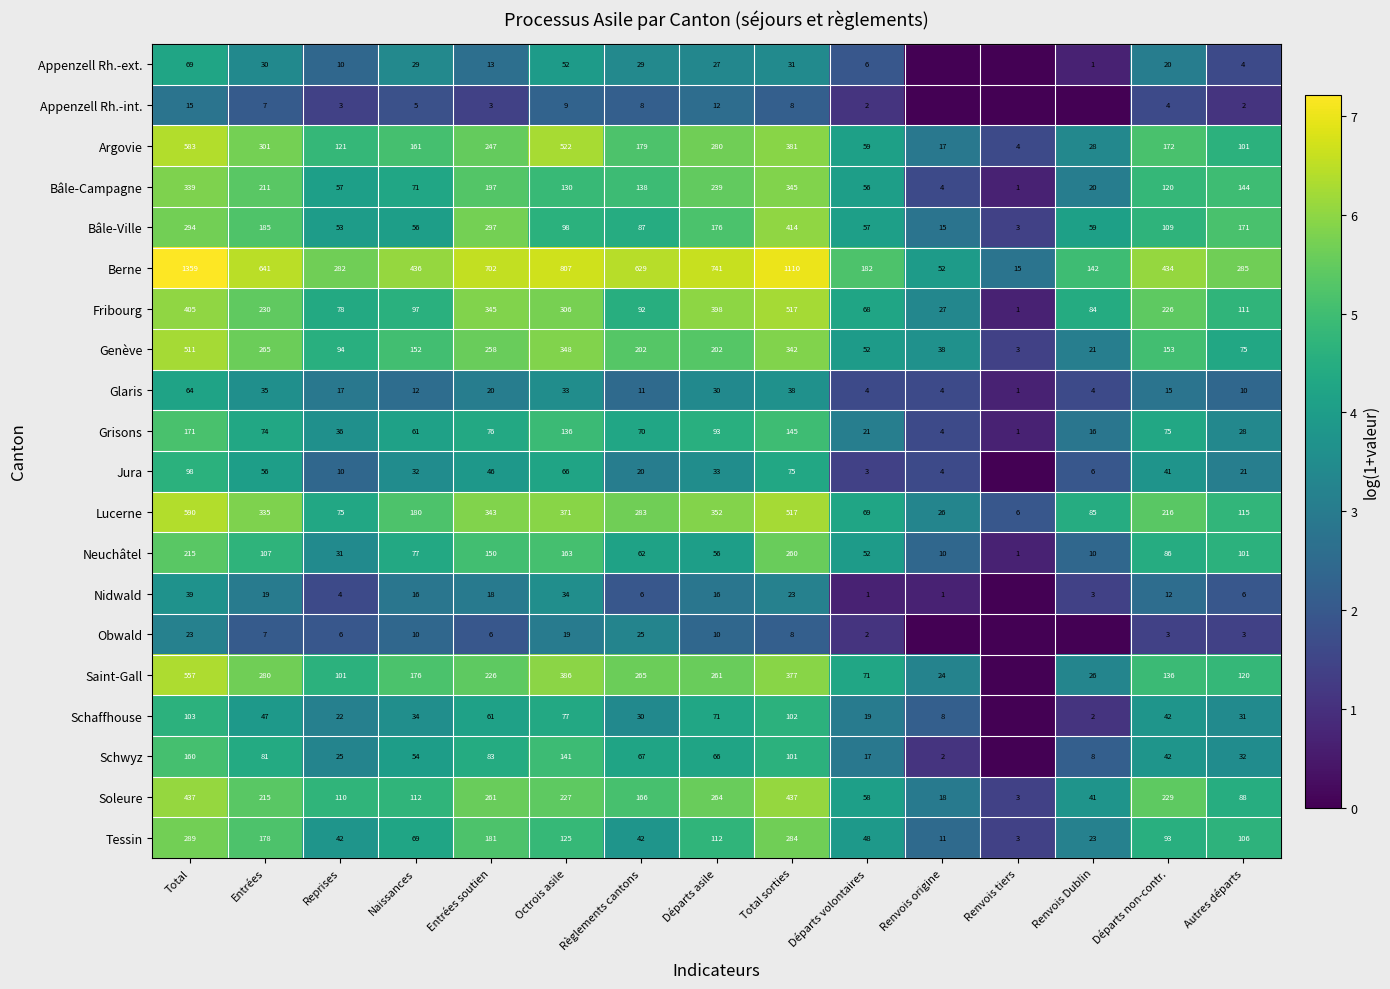

List the labels in order of Grisons value, largest first.

Total, Total sorties, Octrois asile, Départs asile, Entrées soutien, Départs non-contr., Entrées, Règlements cantons, Naissances, Reprises, Autres départs, Départs volontaires, Renvois Dublin, Renvois origine, Renvois tiers